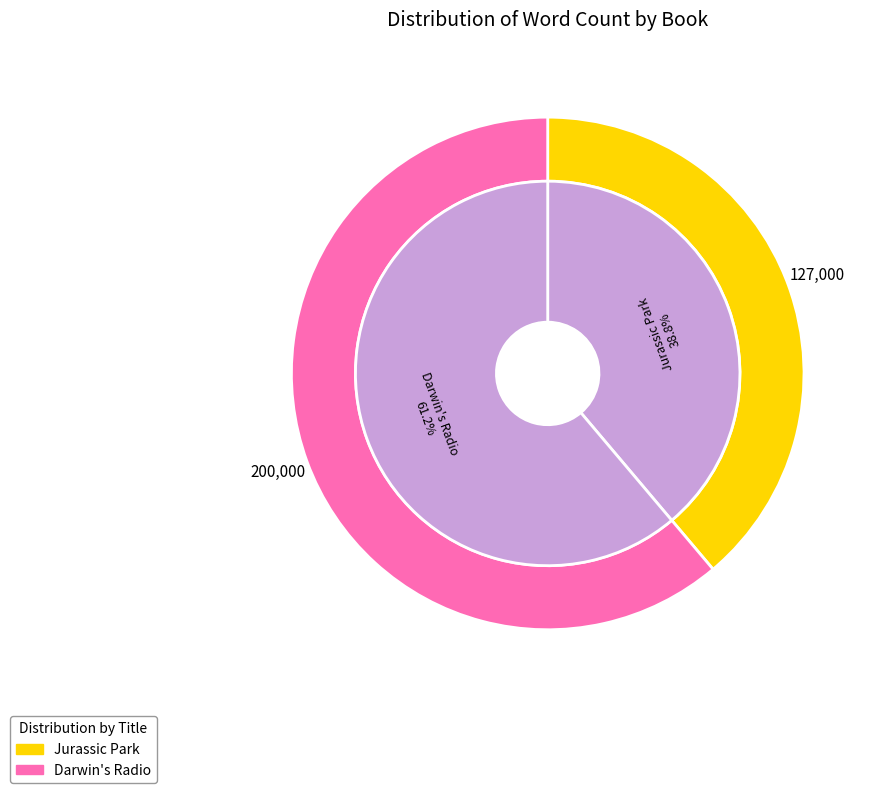

To the nearest percent, what portion does Darwin's Radio represent?

61%